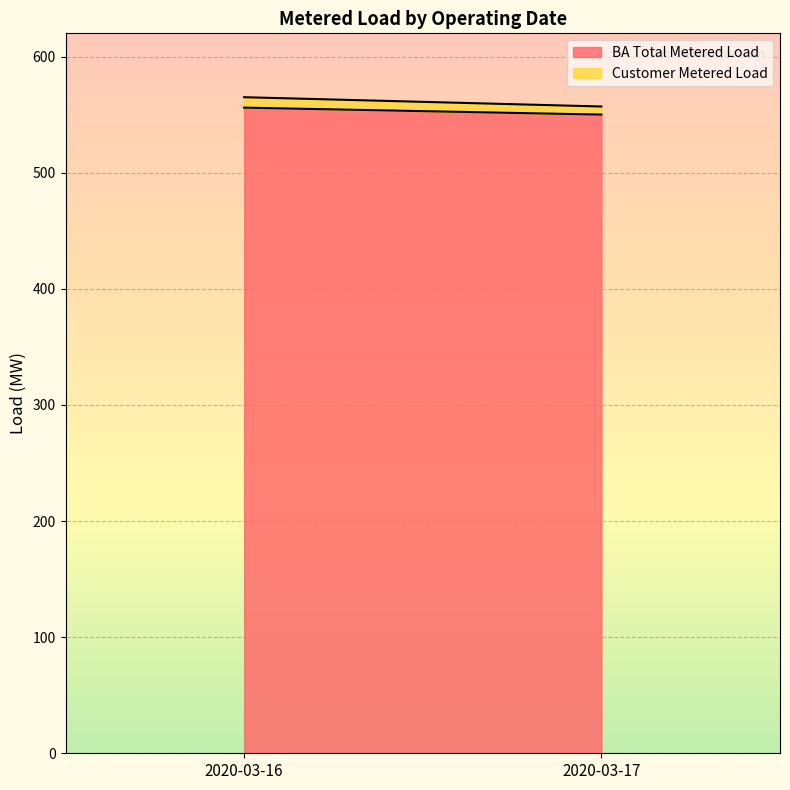

What is the value of the Customer Metered Load point at the 2nd from the left?

7